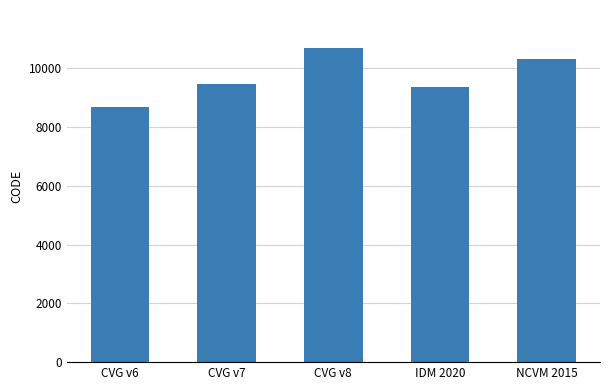

What is the difference between the values at CVG v8 and CVG v7?

1224